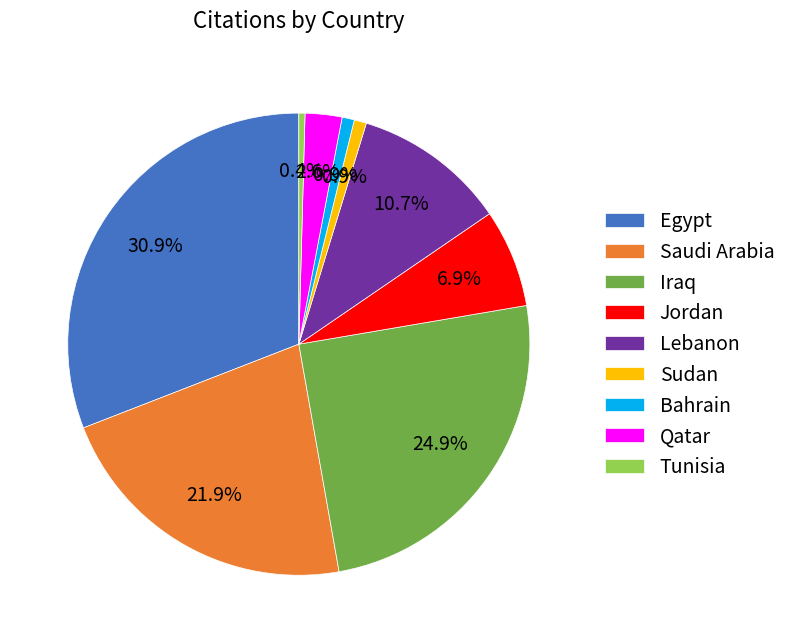

Which slice is the largest?

Egypt